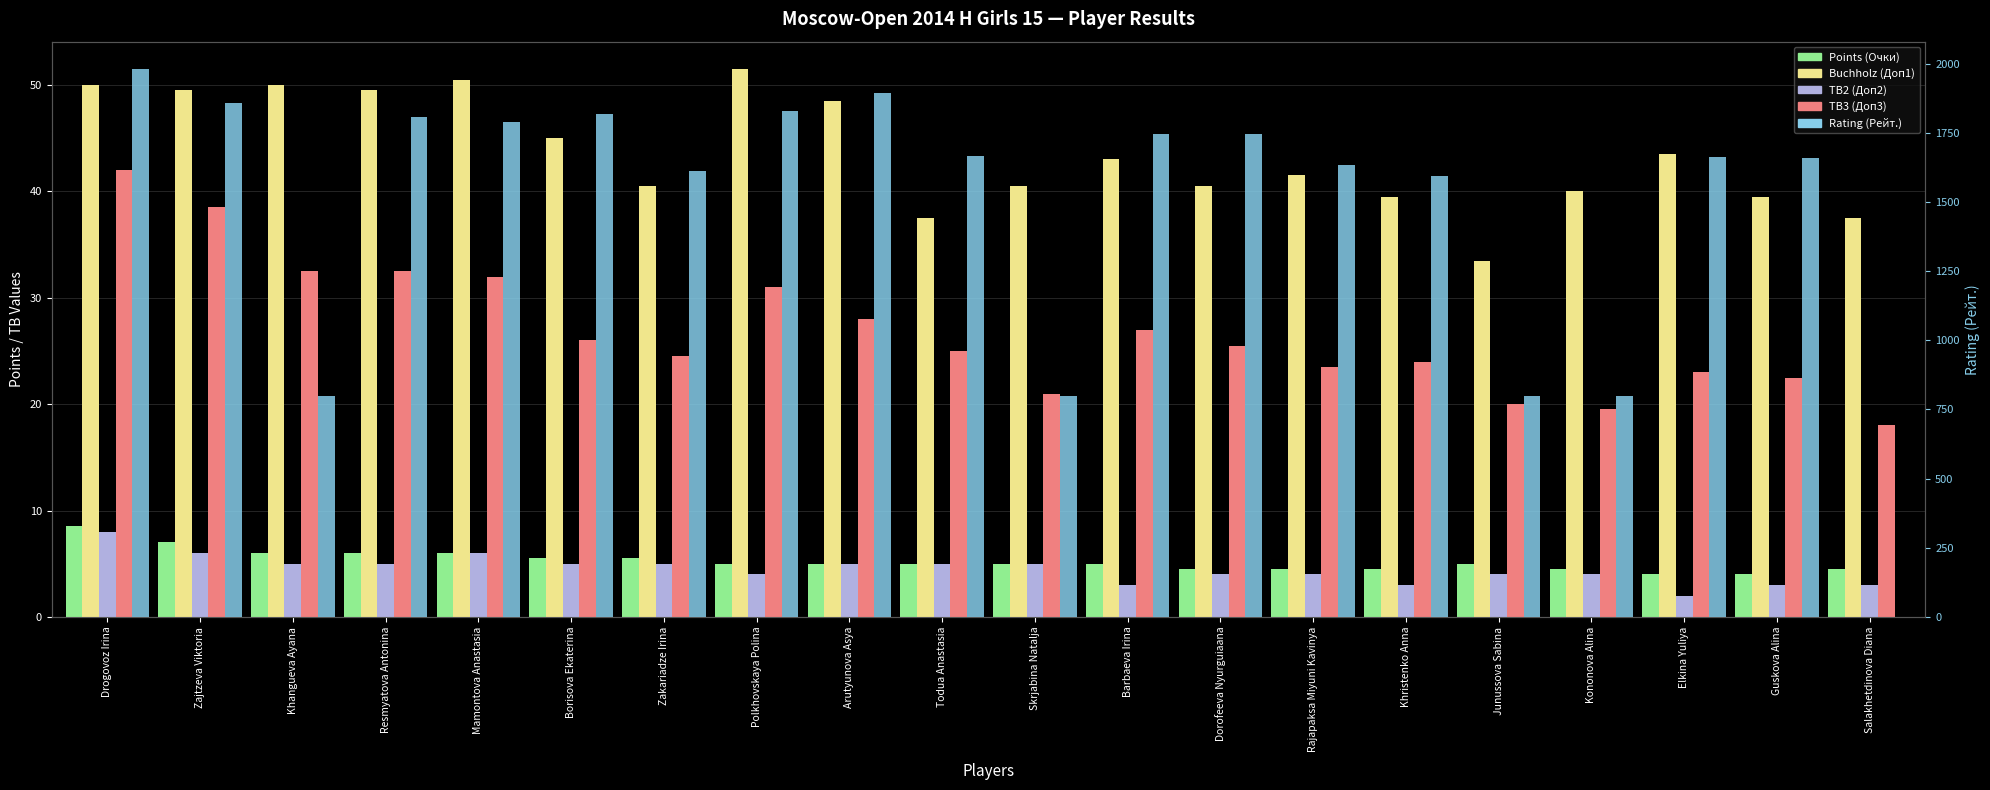

What is the sum of the Points (Очки) values at Barbaeva Irina and Todua Anastasia?

10.0